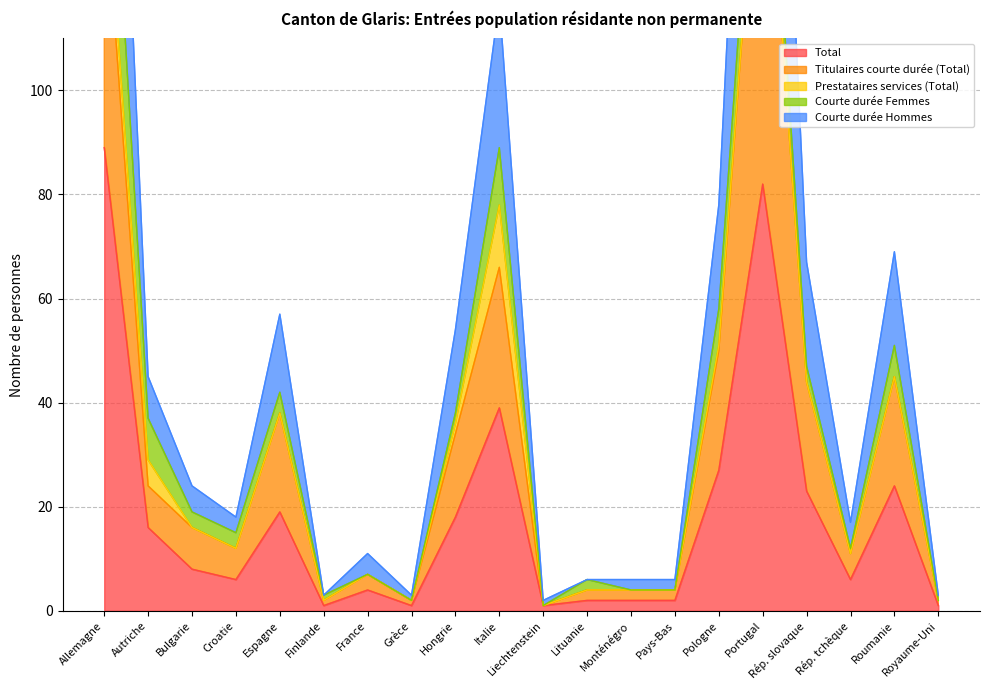

What is the label of the 16th point from the left?

Portugal